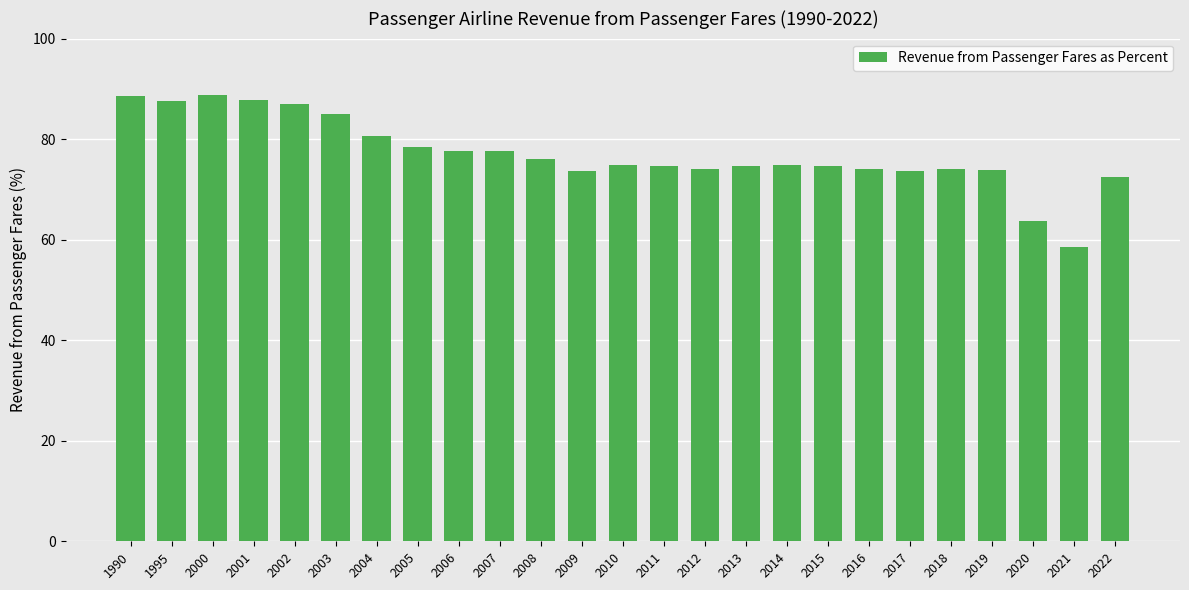

What is the value of the 13th bar from the left?

74.8